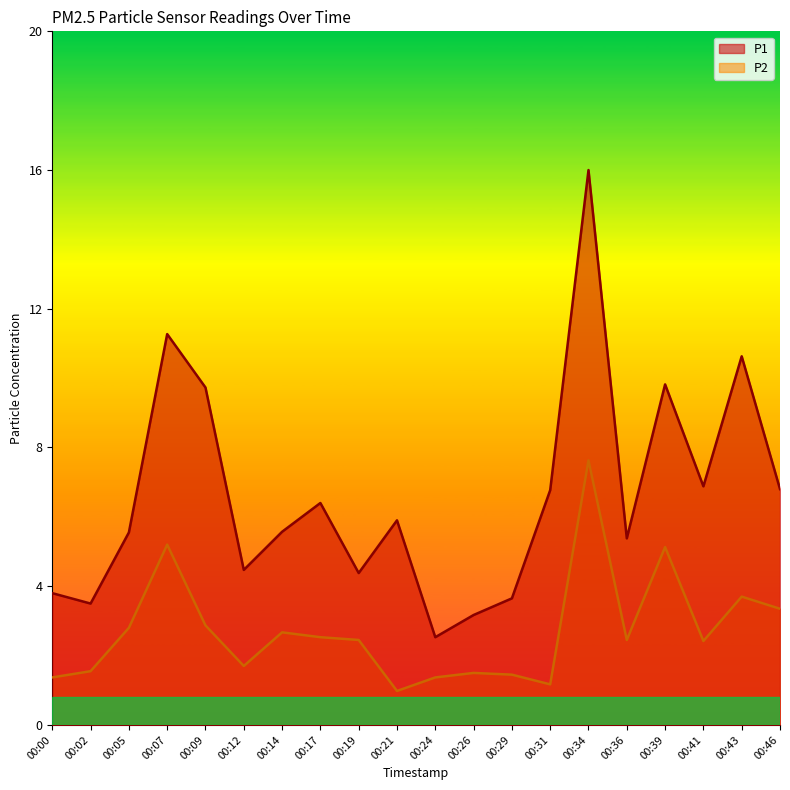

True or false: P2 and P1 intersect in this chart.

False